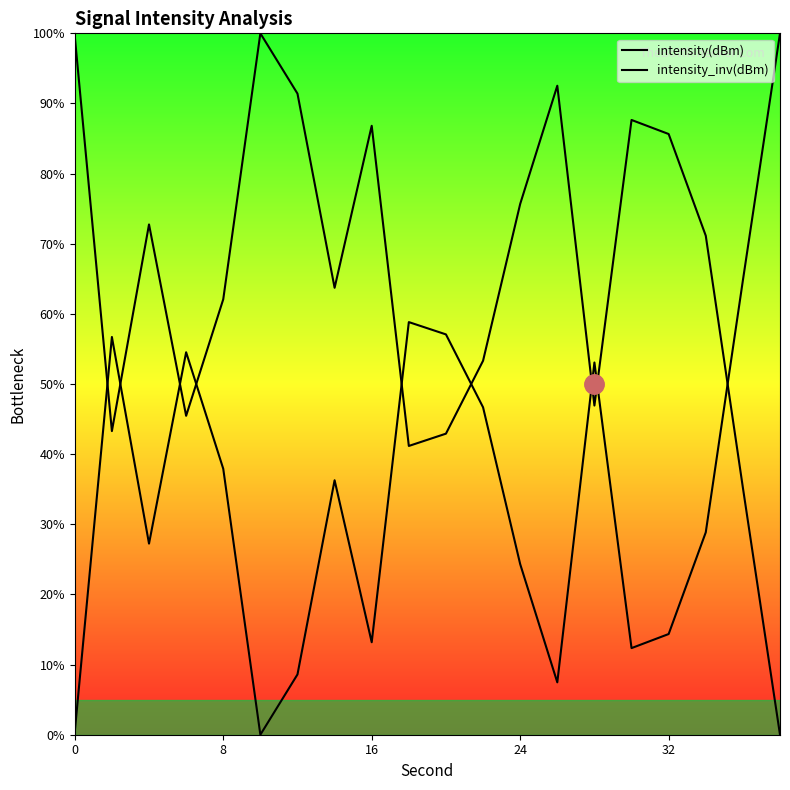

How many lines are shown in the chart?

2